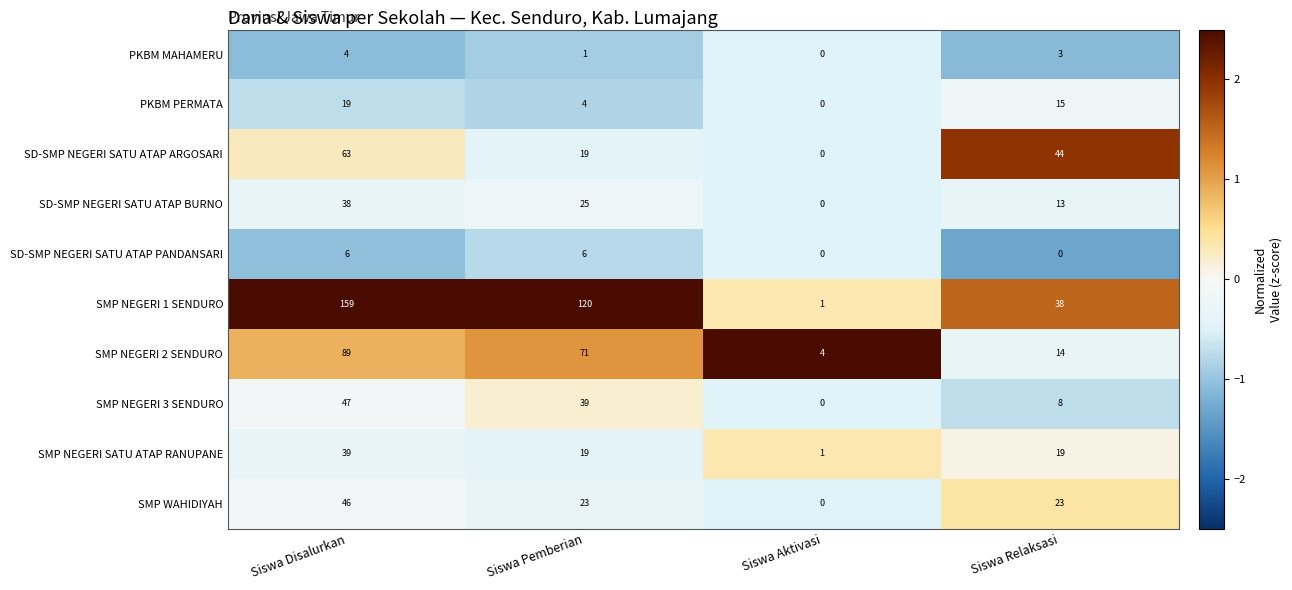

At which category is the sum across all series the highest?

Siswa Disalurkan